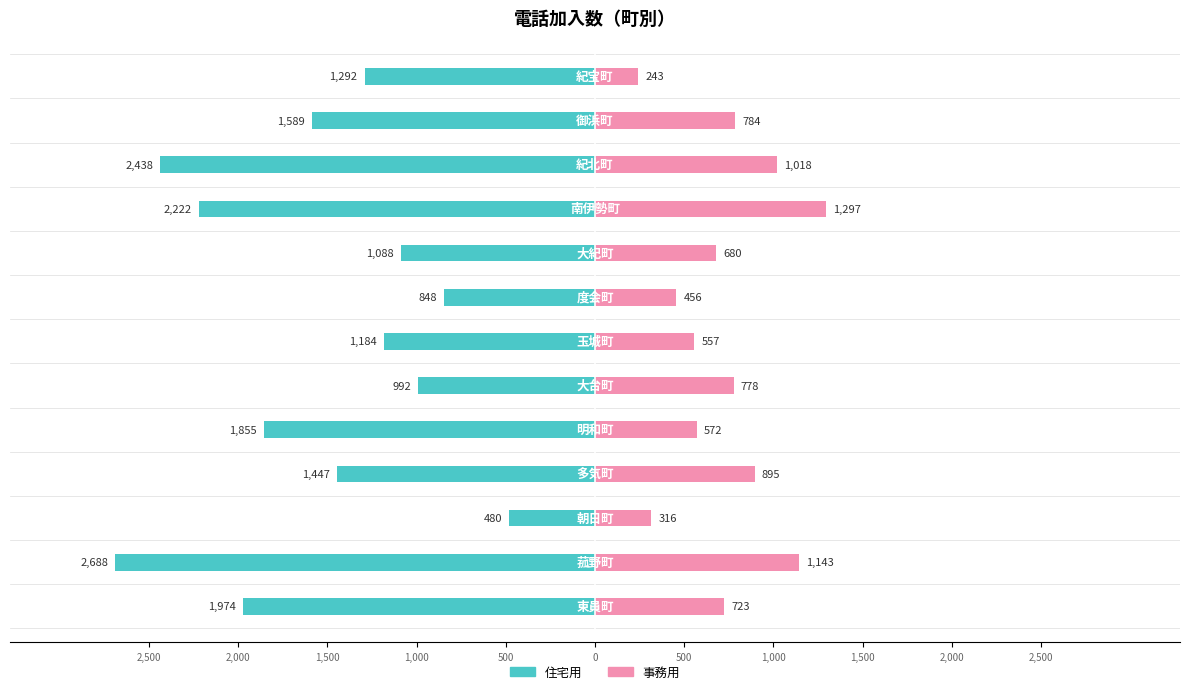

How many groups of bars are there?

13